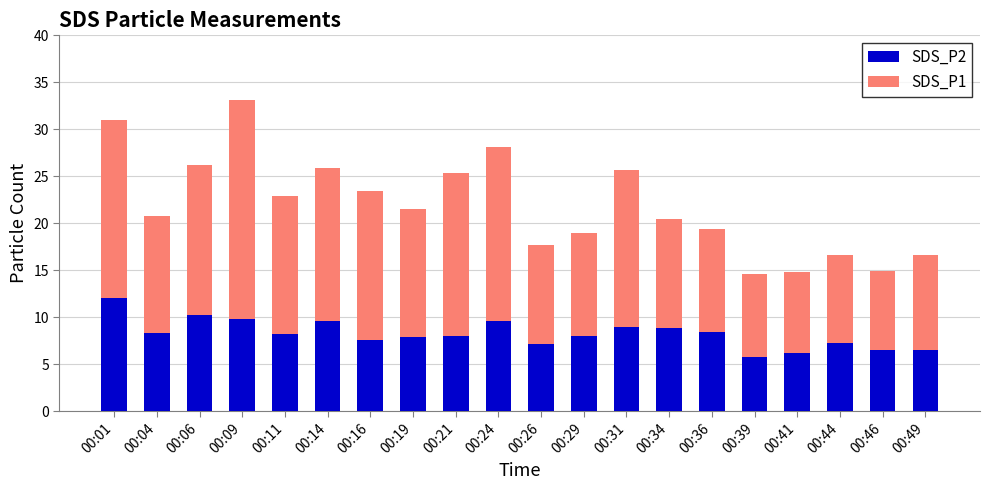

At which category is the sum across all series the highest?

00:09